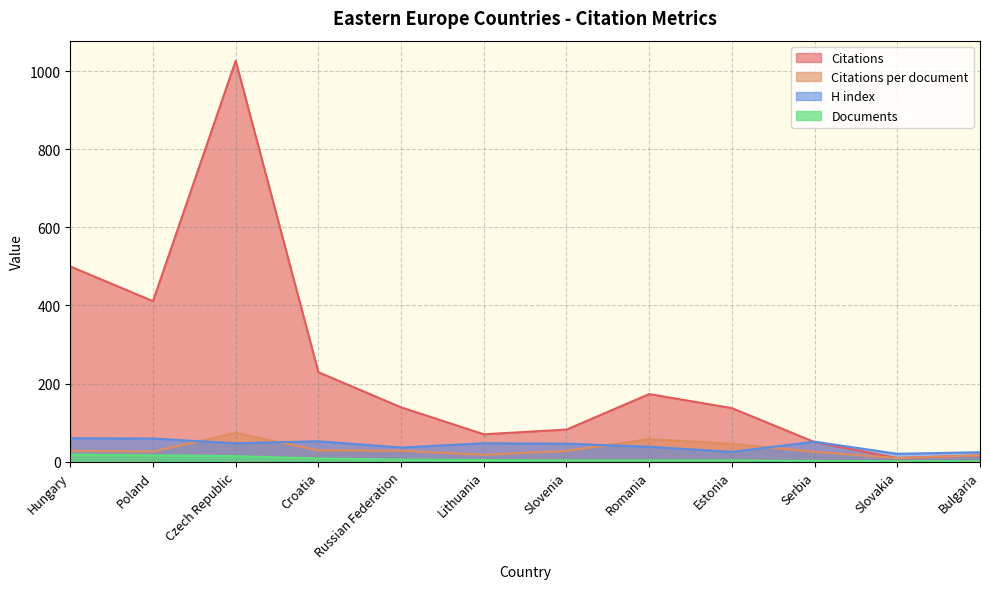

Where is Citations per document nearest to the value 41?

Estonia